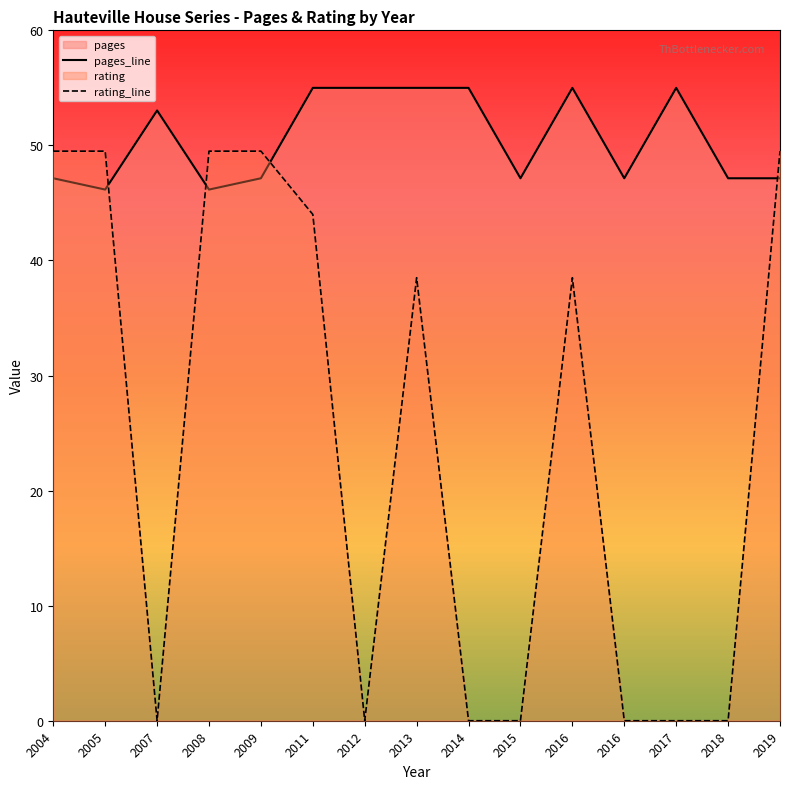

How many interior local peaks does the pages series have?

3